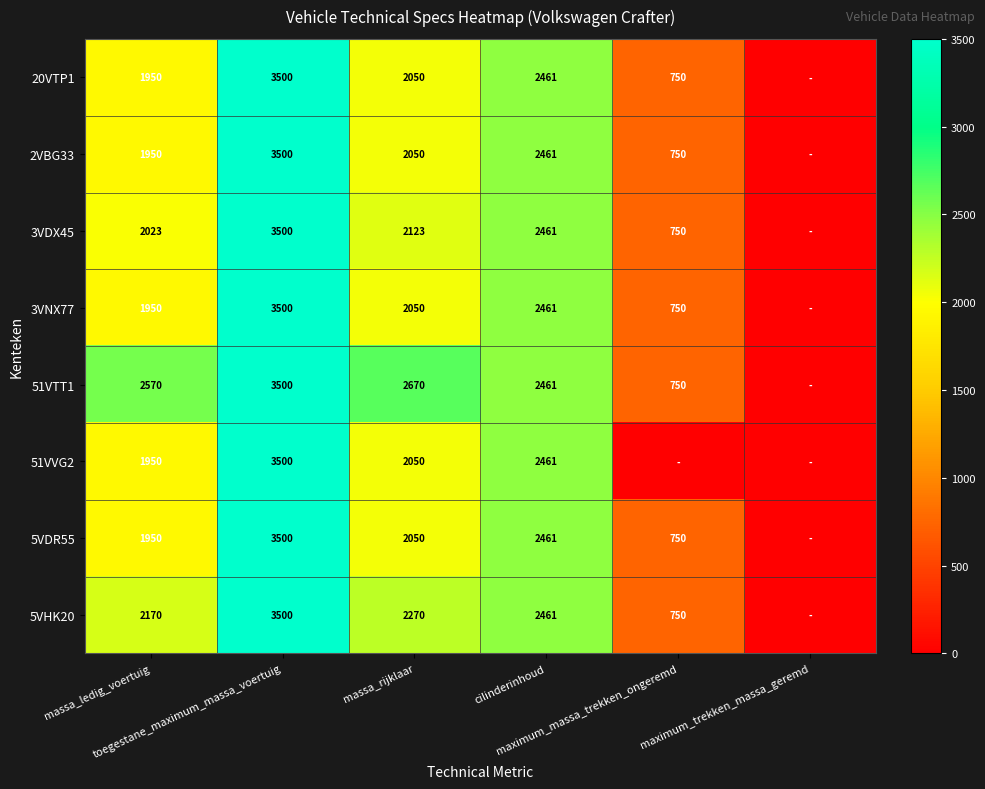

How many values in 5VDR55 are above zero?

5